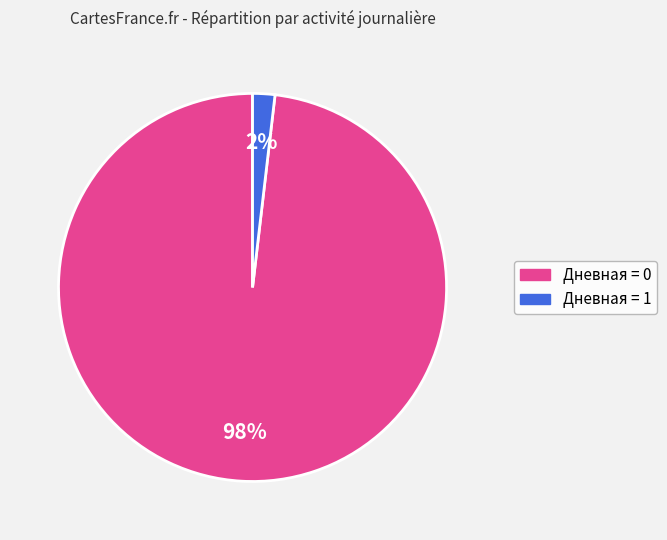

Does any single category account for the majority?

Yes